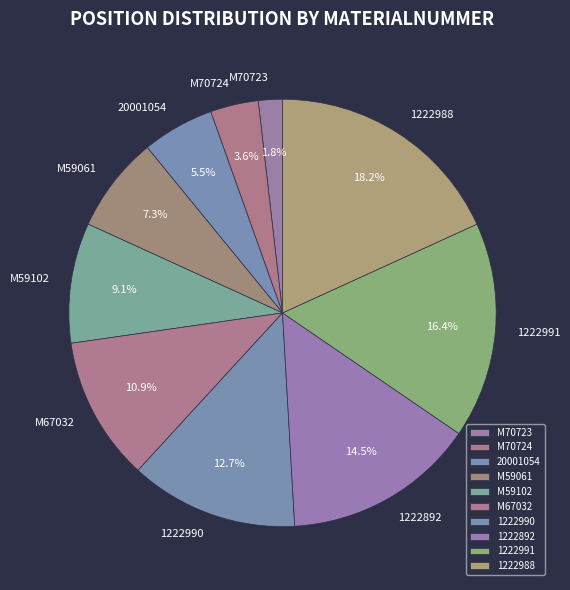

Do M70723 and 1222991 together represent more than half of the pie?

No